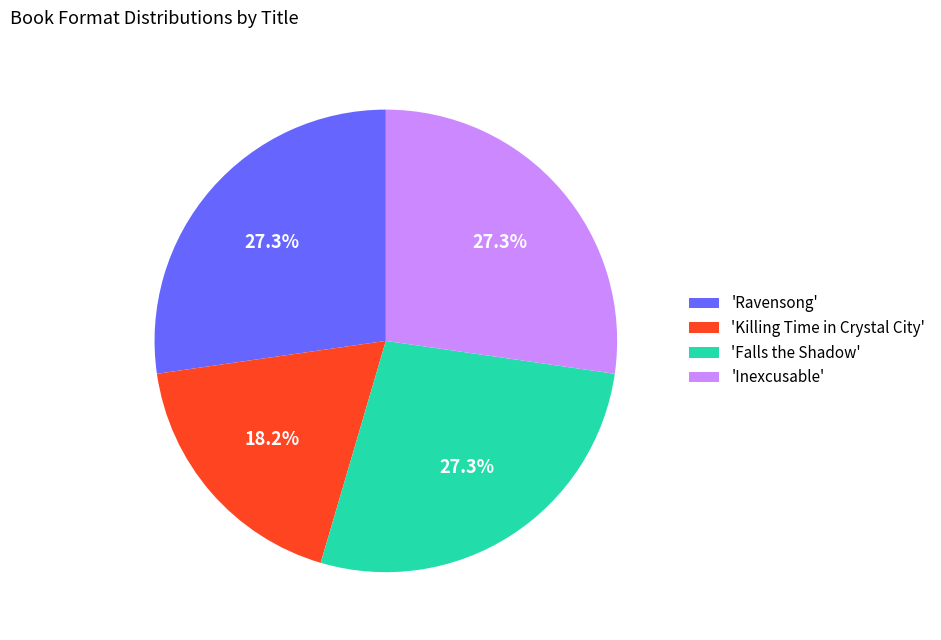

What is the total percentage of 'Inexcusable' and 'Ravensong'?

54.5%